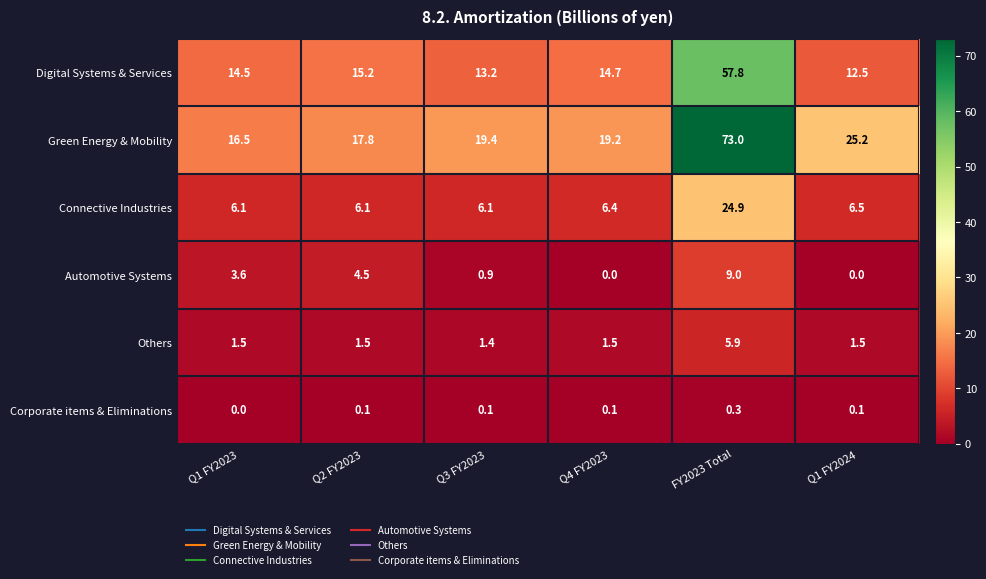

Between Q2 FY2023 and Q1 FY2024, which series saw the biggest shift?

Green Energy & Mobility